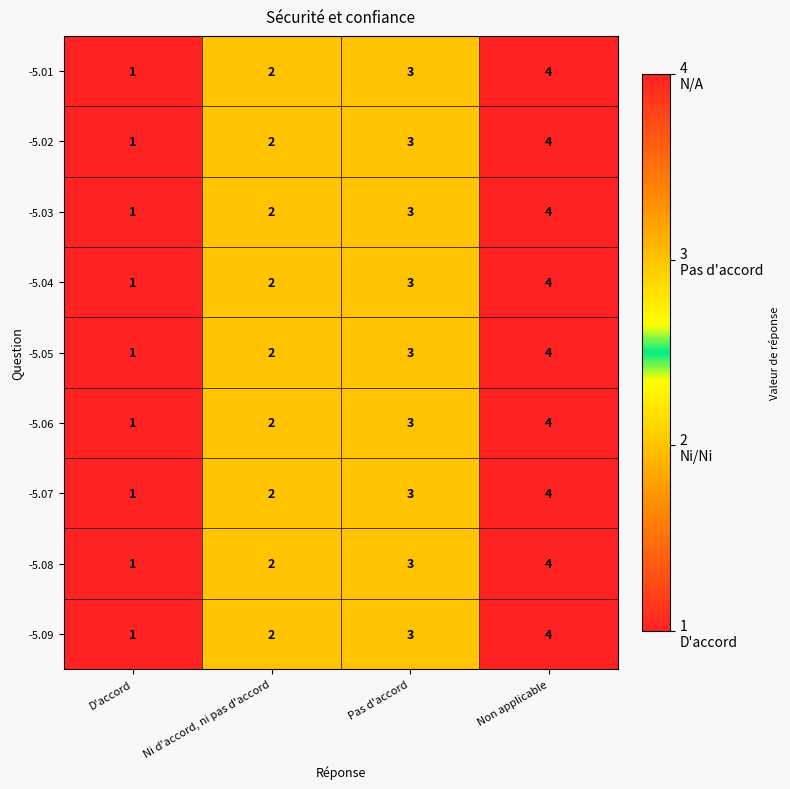

How many -5.08 values are between 2 and 4?

3